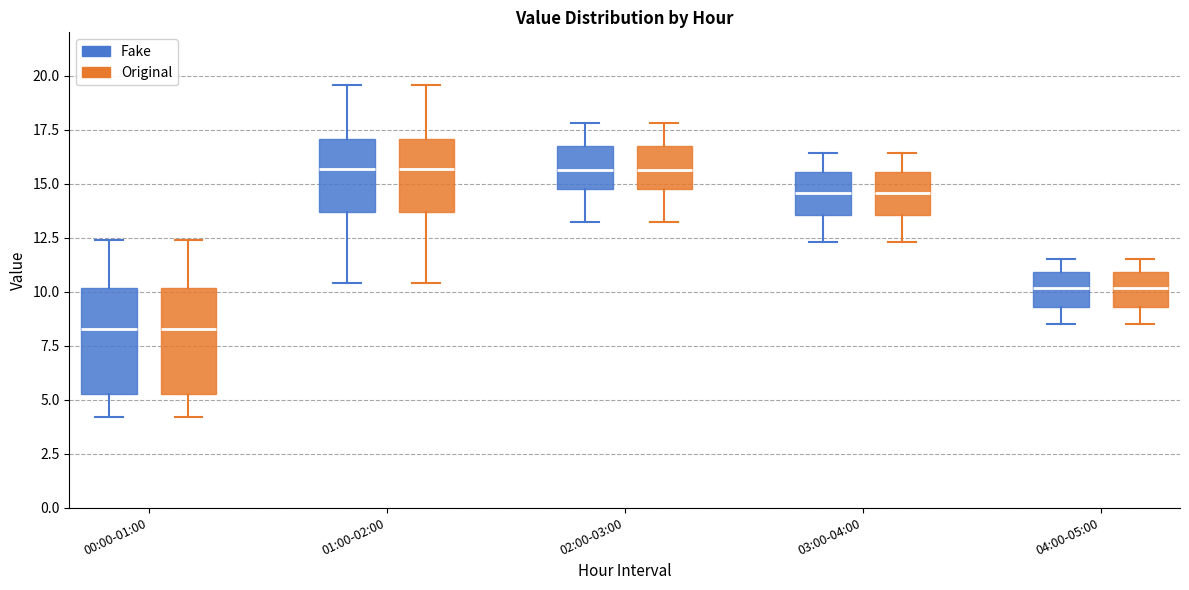

Reading left to right, read every box against the y-axis: the position of its median line, the range the box covers, and the ends of its whiskers. The values are not printed on the chart, so give them approximately, as read against the axis.

00:00-01:00 (Fake): median 8.5, box 5.0 to 10.0, whiskers 4.0 to 12.5
00:00-01:00 (Original): median 8.5, box 5.0 to 10.0, whiskers 4.0 to 12.5
01:00-02:00 (Fake): median 15.5, box 13.5 to 17.0, whiskers 10.5 to 19.5
01:00-02:00 (Original): median 15.5, box 13.5 to 17.0, whiskers 10.5 to 19.5
02:00-03:00 (Fake): median 15.5, box 15.0 to 16.5, whiskers 13.0 to 18.0
02:00-03:00 (Original): median 15.5, box 15.0 to 16.5, whiskers 13.0 to 18.0
03:00-04:00 (Fake): median 14.5, box 13.5 to 15.5, whiskers 12.5 to 16.5
03:00-04:00 (Original): median 14.5, box 13.5 to 15.5, whiskers 12.5 to 16.5
04:00-05:00 (Fake): median 10.0, box 9.5 to 11.0, whiskers 8.5 to 11.5
04:00-05:00 (Original): median 10.0, box 9.5 to 11.0, whiskers 8.5 to 11.5